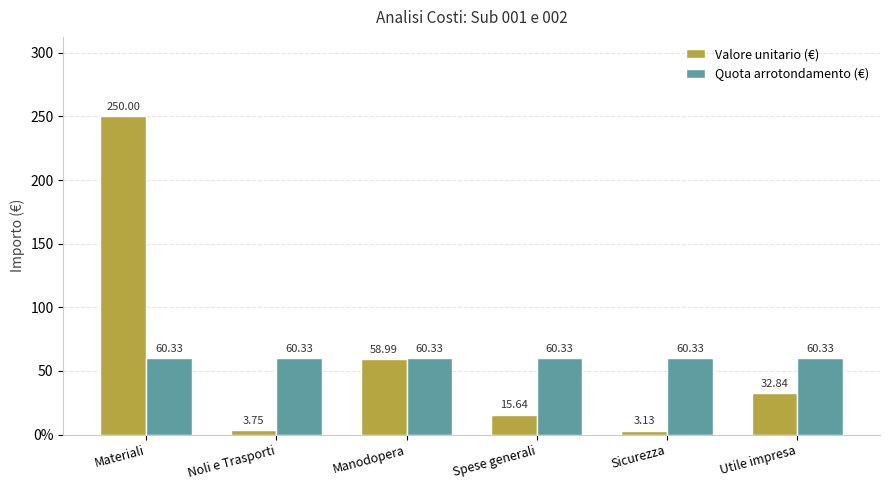

At how many categories does at least one series exceed 155?

1